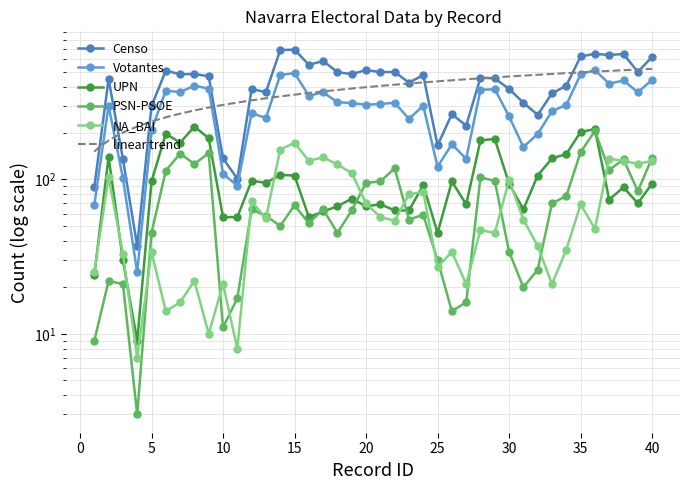

Which series has the largest range (max minus min)?

Censo